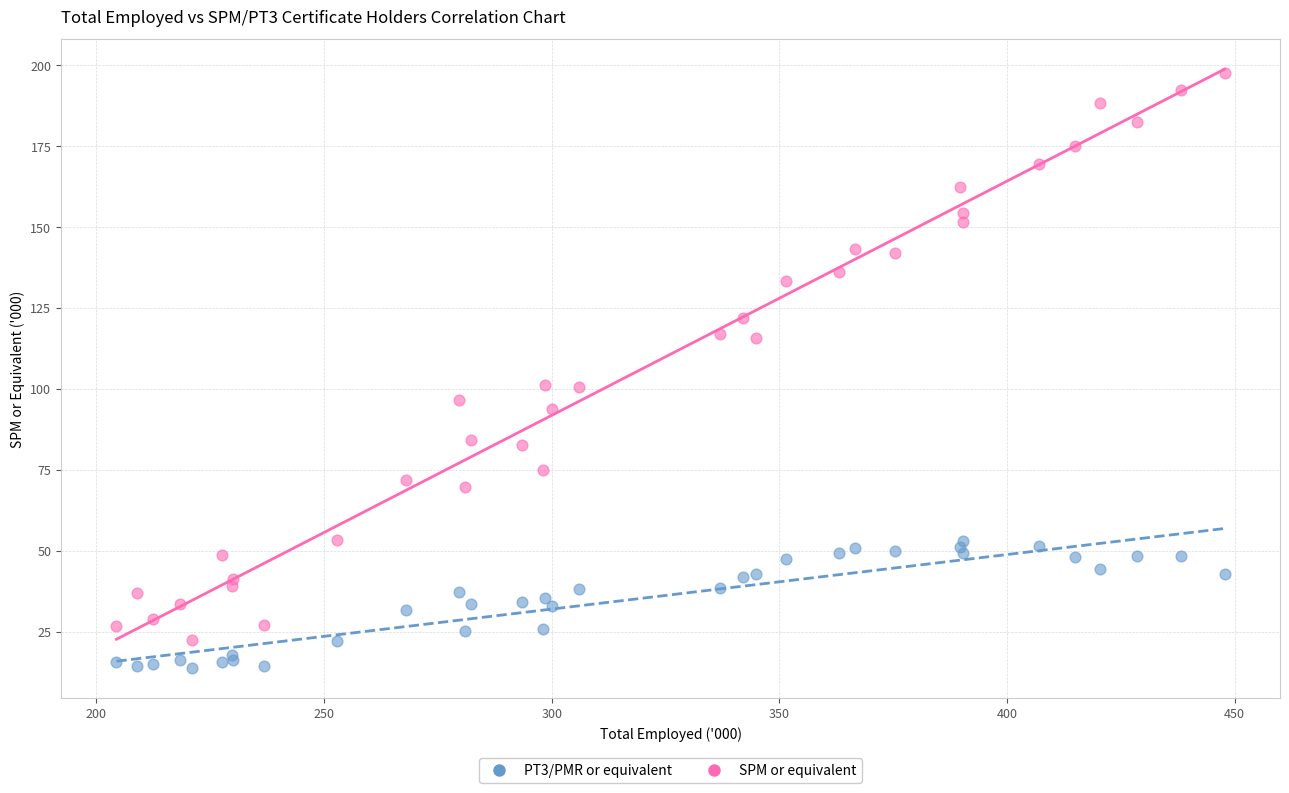

What is the X range (max minus min) for the scatter plot?

243.4